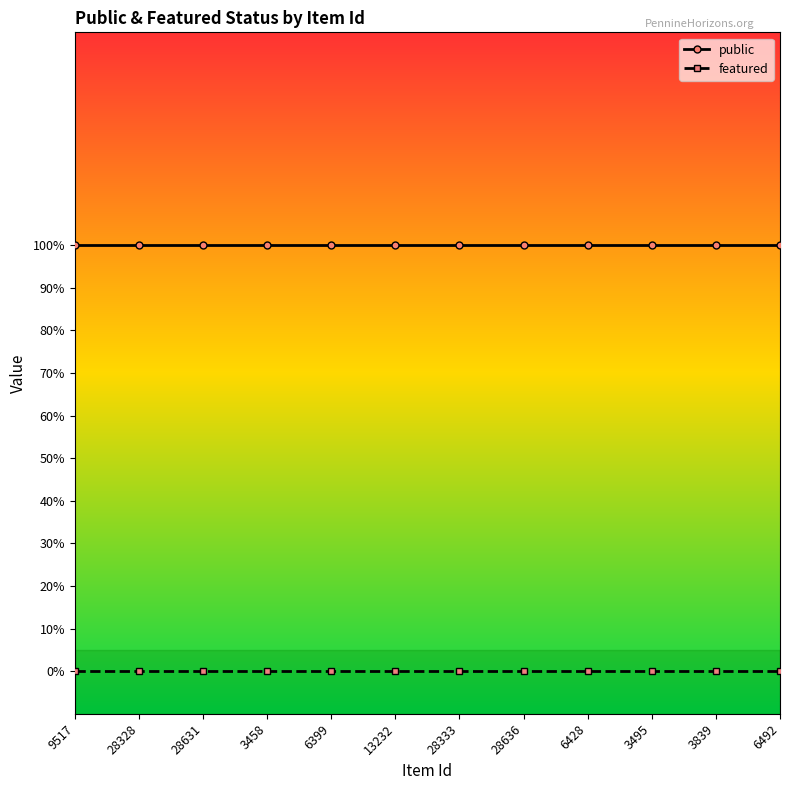

Between 6428 and 6399, which is larger?

6428